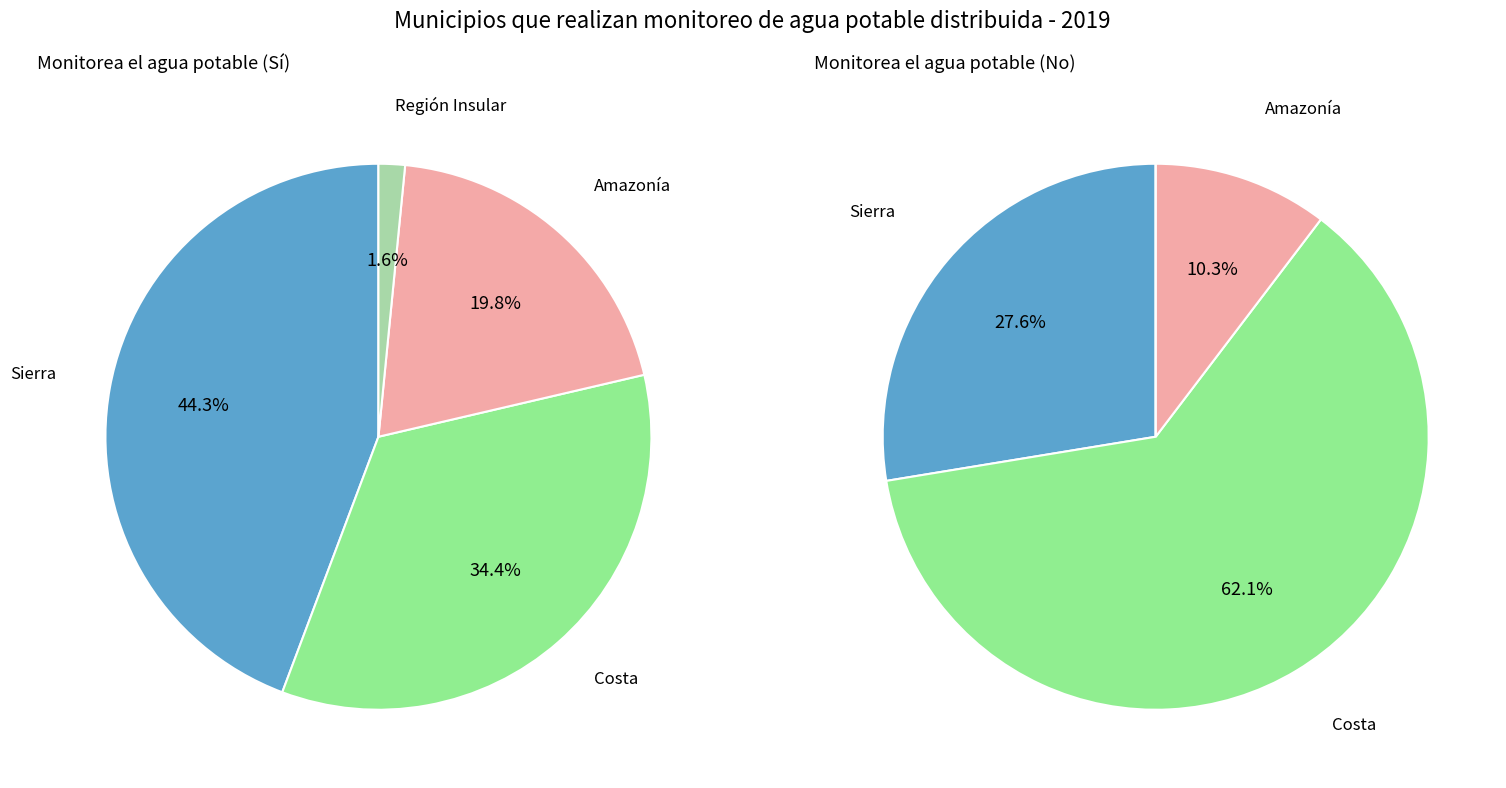

What percentage is the Región Insular slice, to the nearest percent?

2%